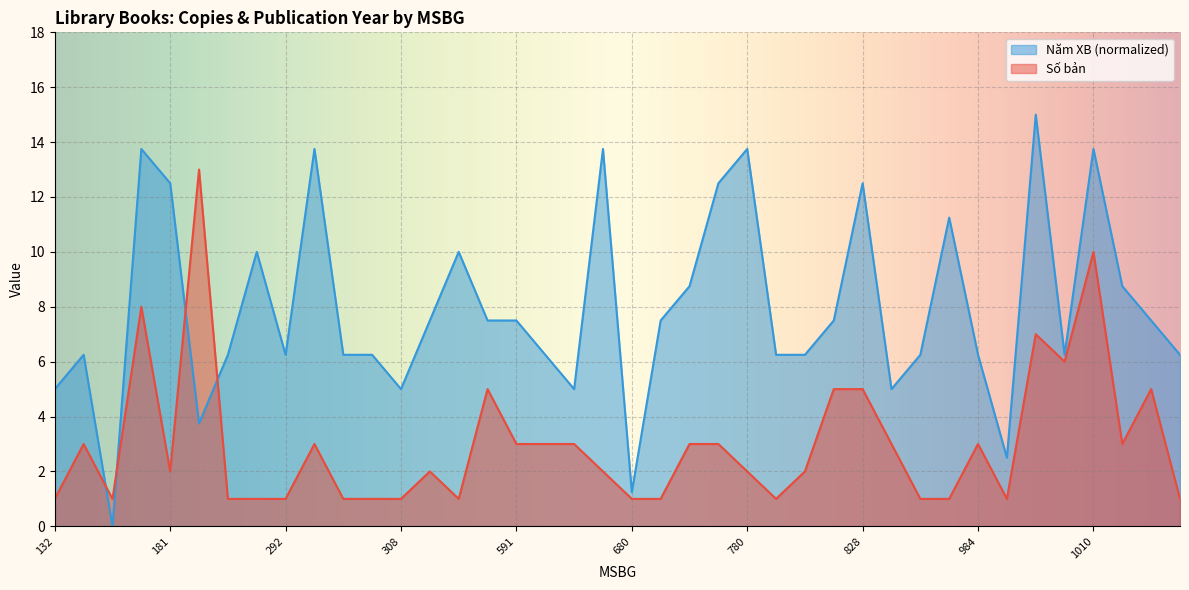

Is the value of Năm XB at 1010 greater than the value of Số bản at 179?

Yes